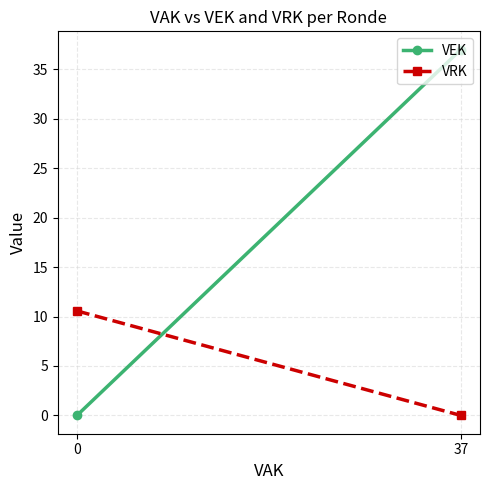

What is the difference between the maximum and minimum values in the VRK series?

10.6